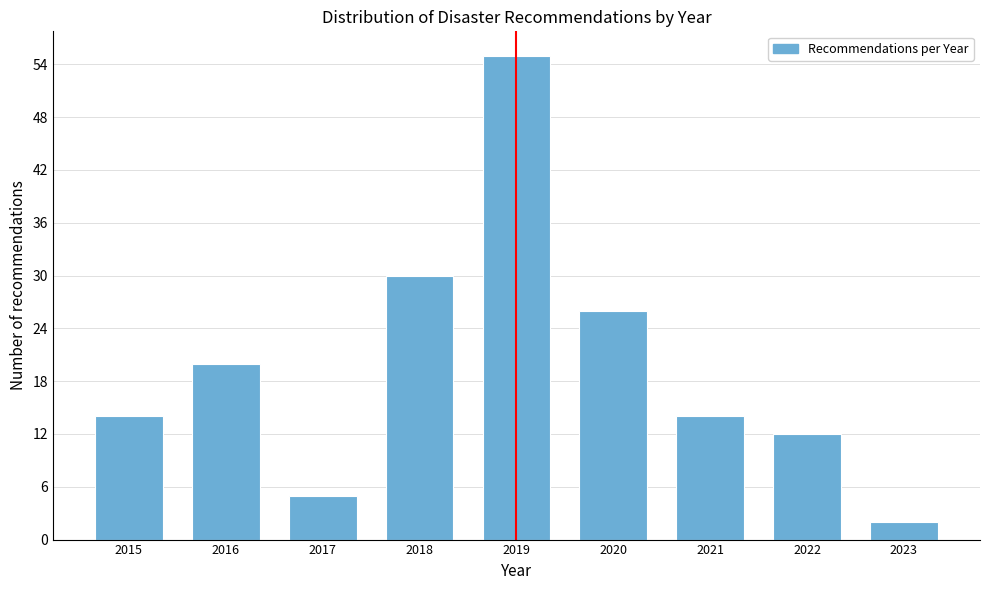

Reading left to right, transcribe all the data shown in this chart.

2015=14	2016=20	2017=5	2018=30	2019=55	2020=26	2021=14	2022=12	2023=2